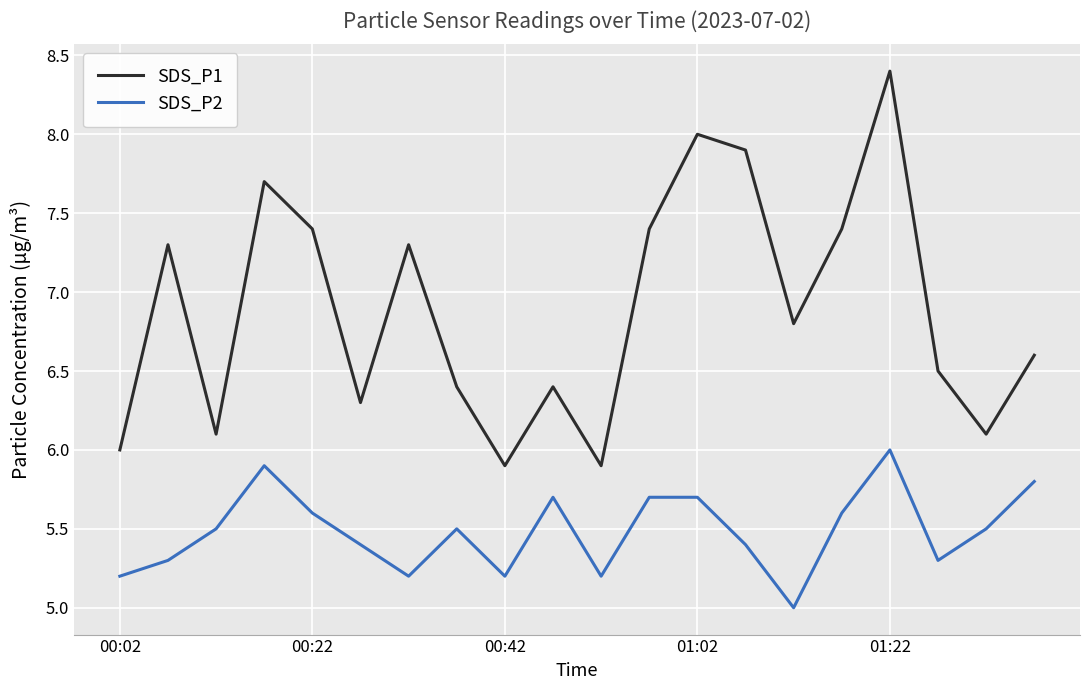

Rank the series by their maximum value, from highest to lowest.

SDS_P1, SDS_P2